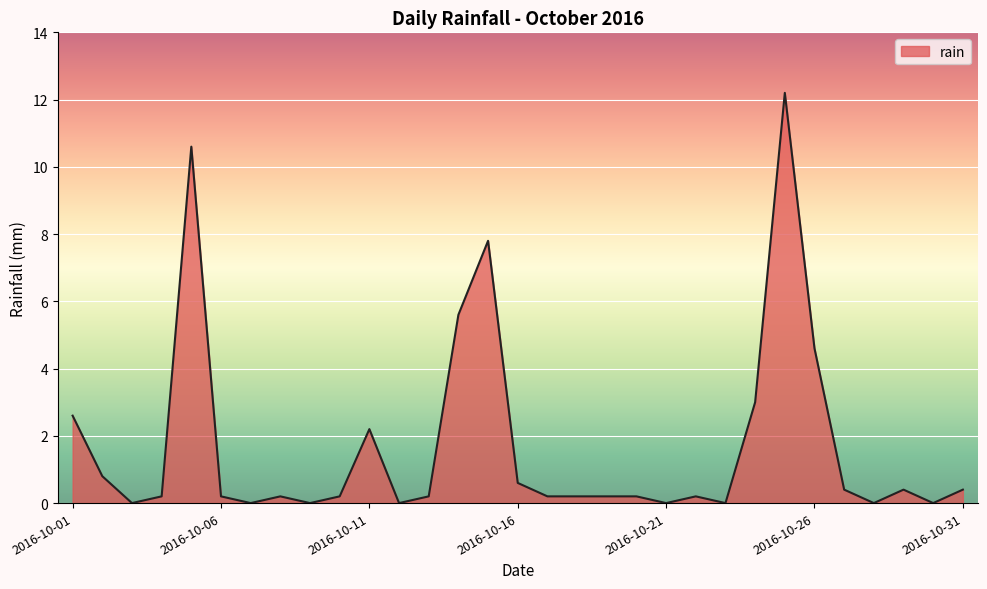

What is the maximum value shown in the chart?

12.2